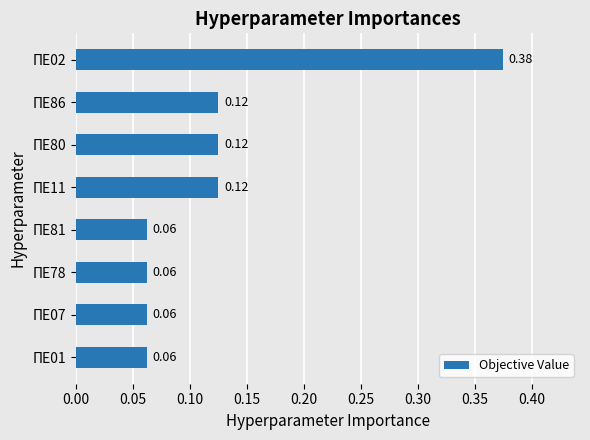

How many bars are there in total?

8